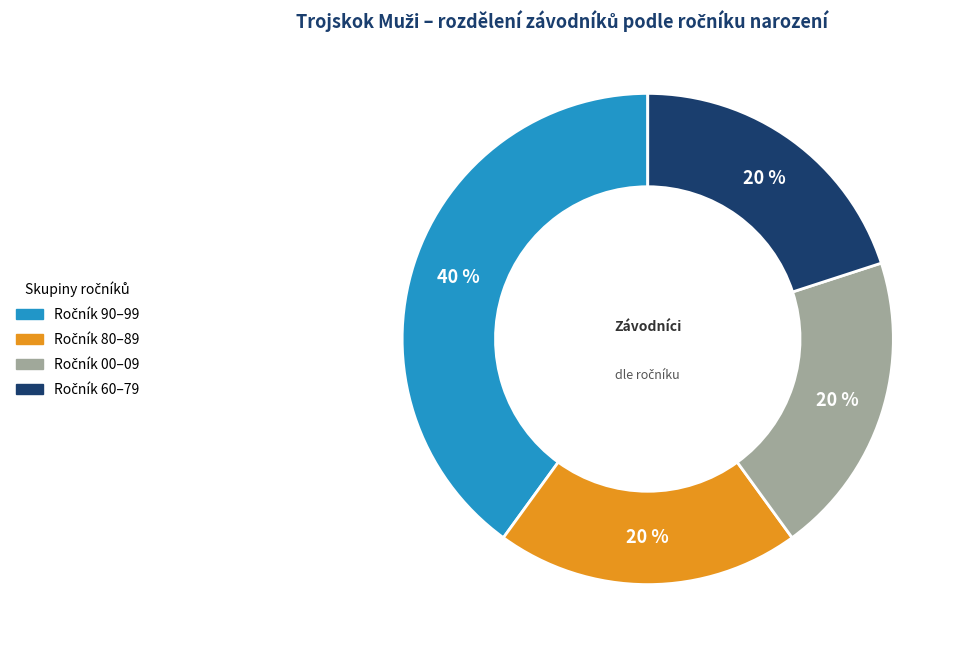

Is there any slice that represents more than half of the pie?

No